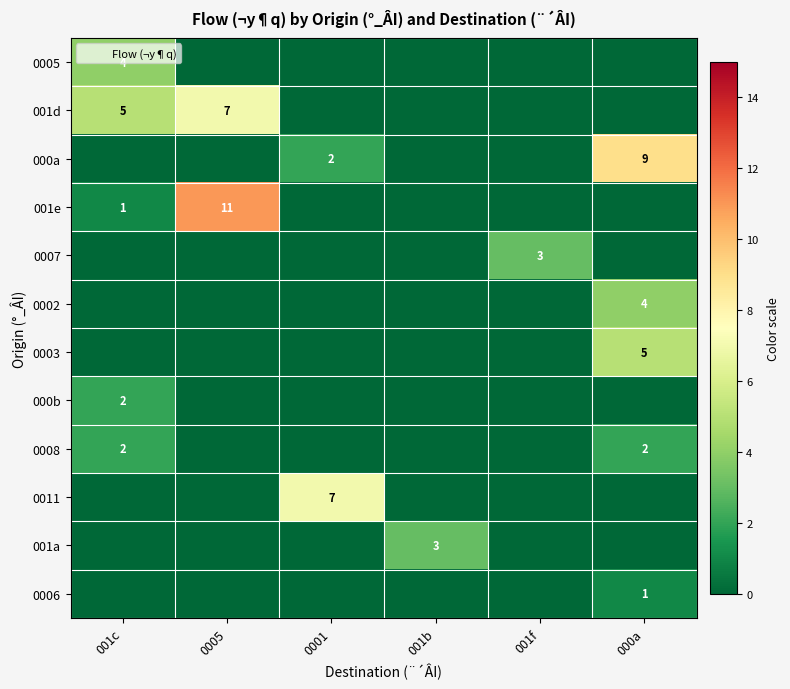

What is the difference between the maximum and minimum values in the 0007 series?

3